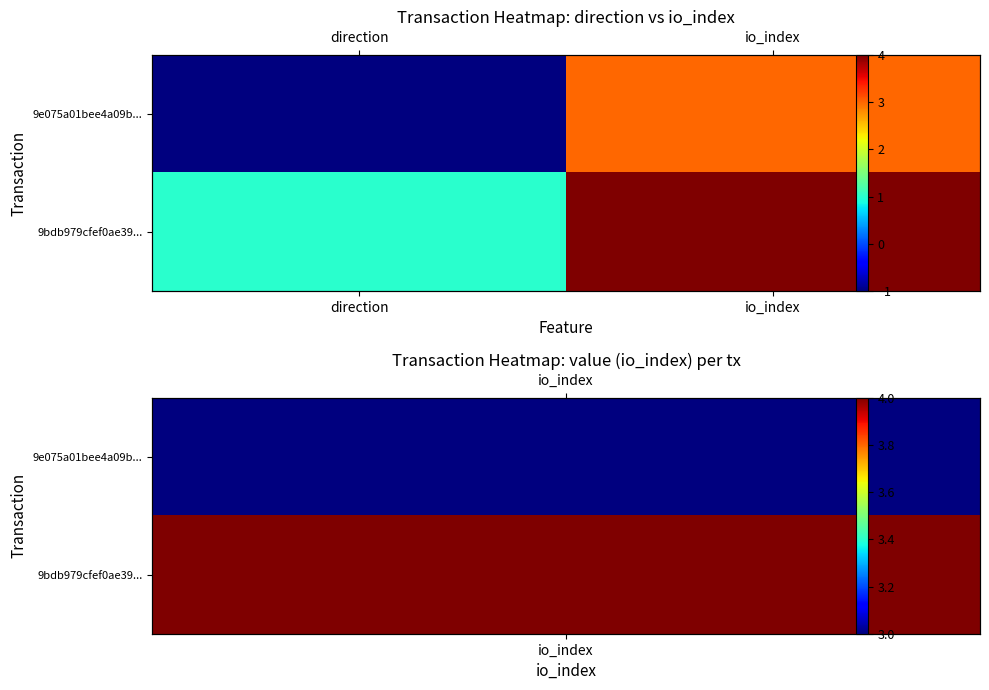

Is the value of 9e075a01bee4a09b... at io_index greater than the value of 9bdb979cfef0ae39... at io_index?

No